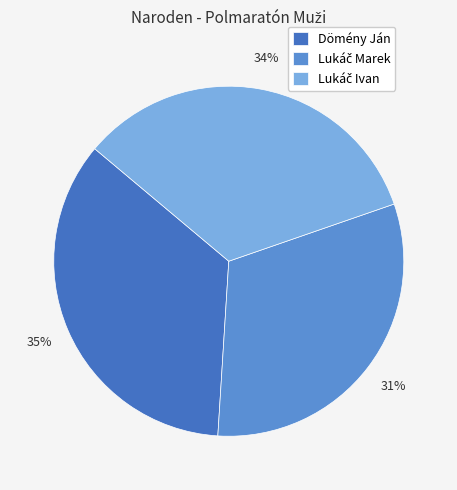

Is there a majority slice in this chart?

No